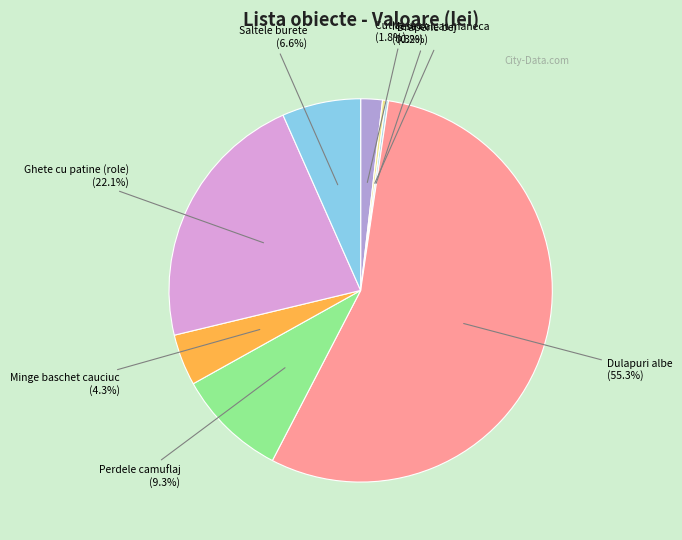

To the nearest percent, what is the difference between the largest and smallest slice percentages?

55%